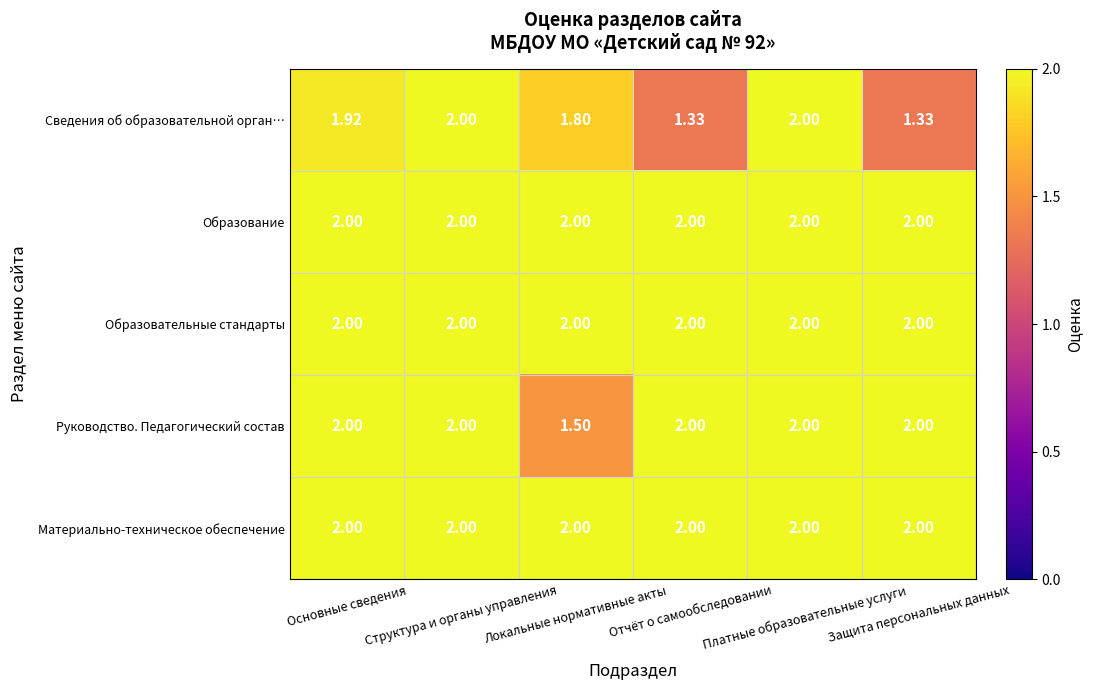

What is the greatest value displayed?

2.0